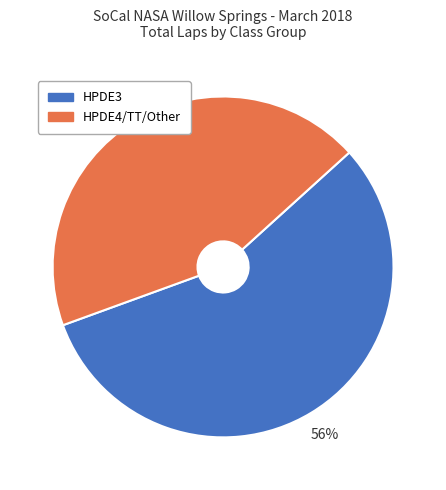

Is there any slice that represents more than half of the pie?

Yes